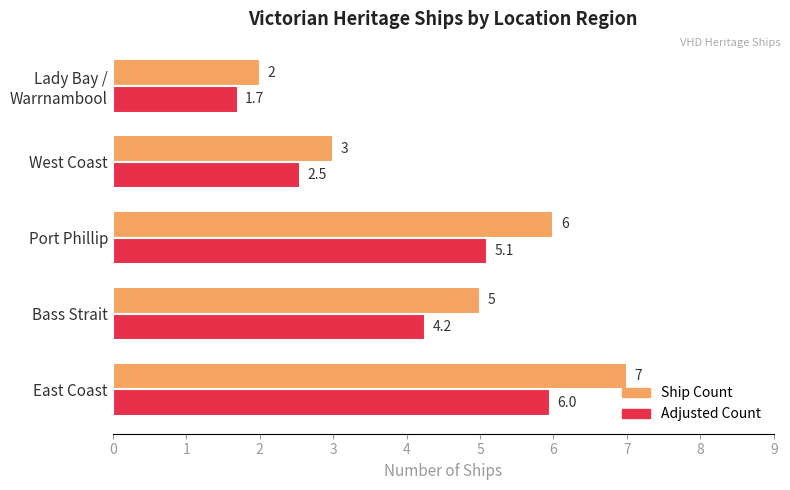

How many categories are shown in the chart?

5